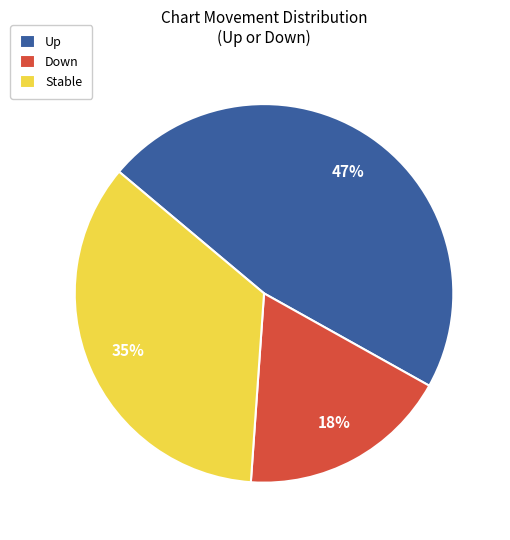

To the nearest percent, what is the combined percentage of Down and Stable?

53%